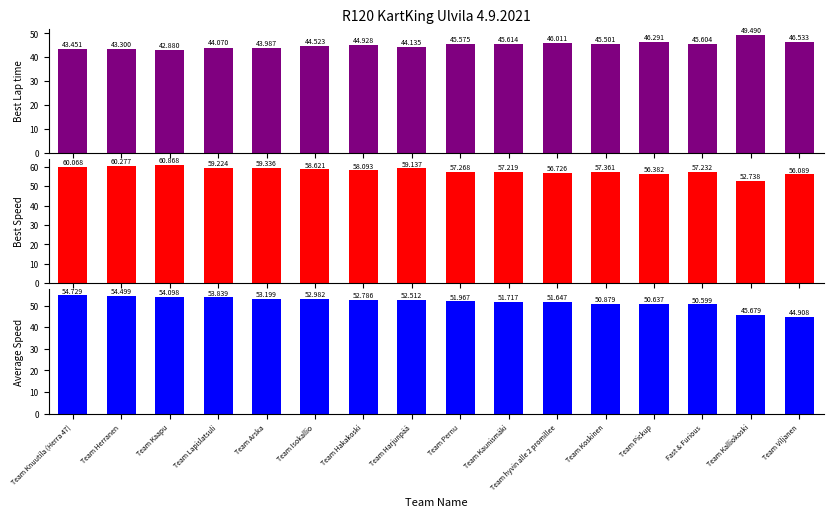

What is the value of the Best Speed bar at the 15th from the left?

52.7